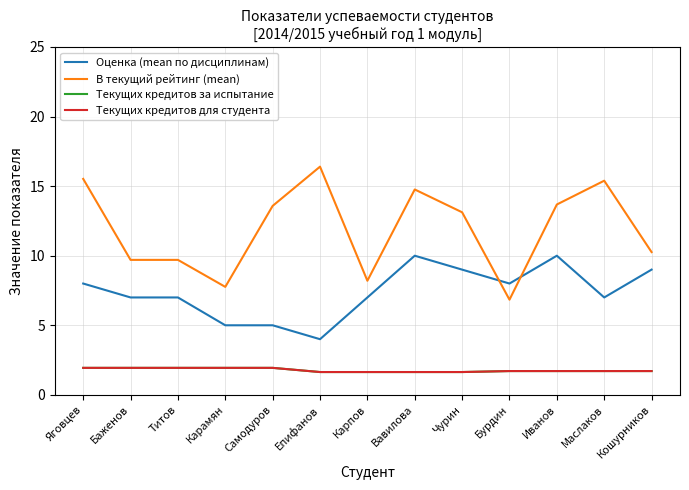

Which series changed the most between Самодуров and Вавилова?

Оценка (mean по дисциплинам)